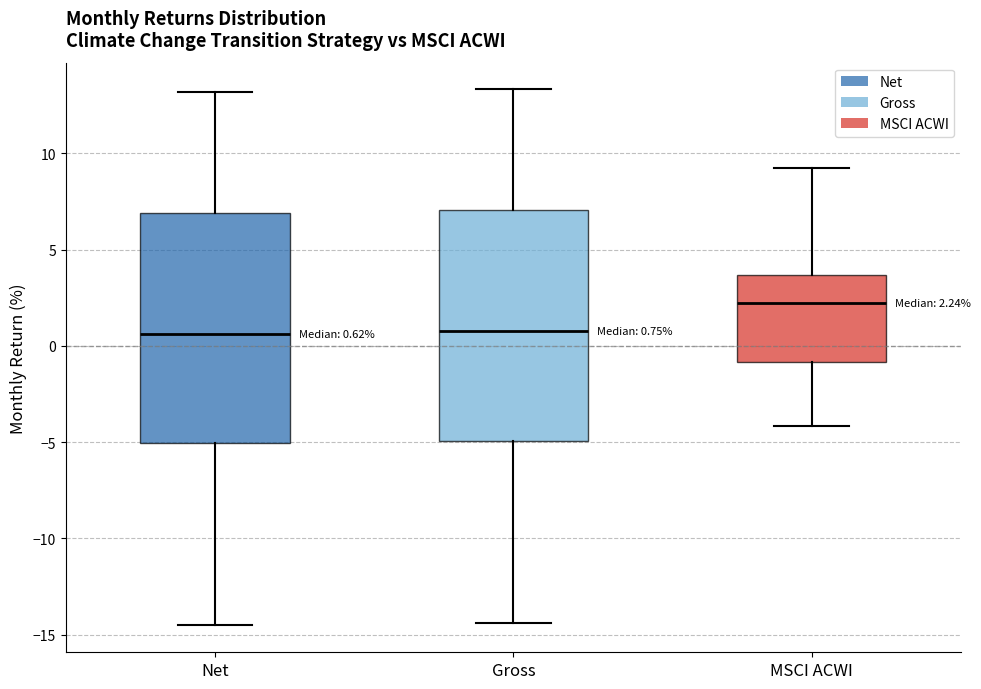

Which box has the highest median line?

MSCI ACWI